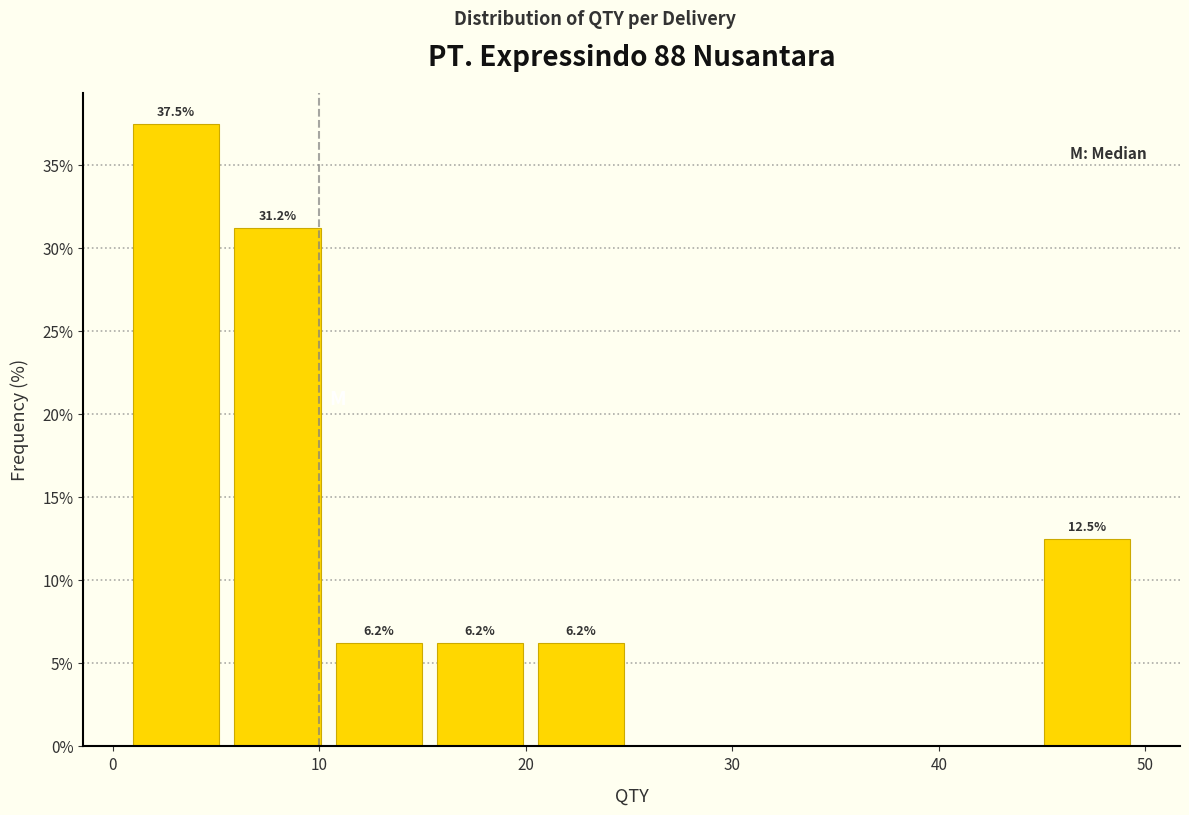

Which range on the x-axis has the tallest bar?

1.0 to 5.9